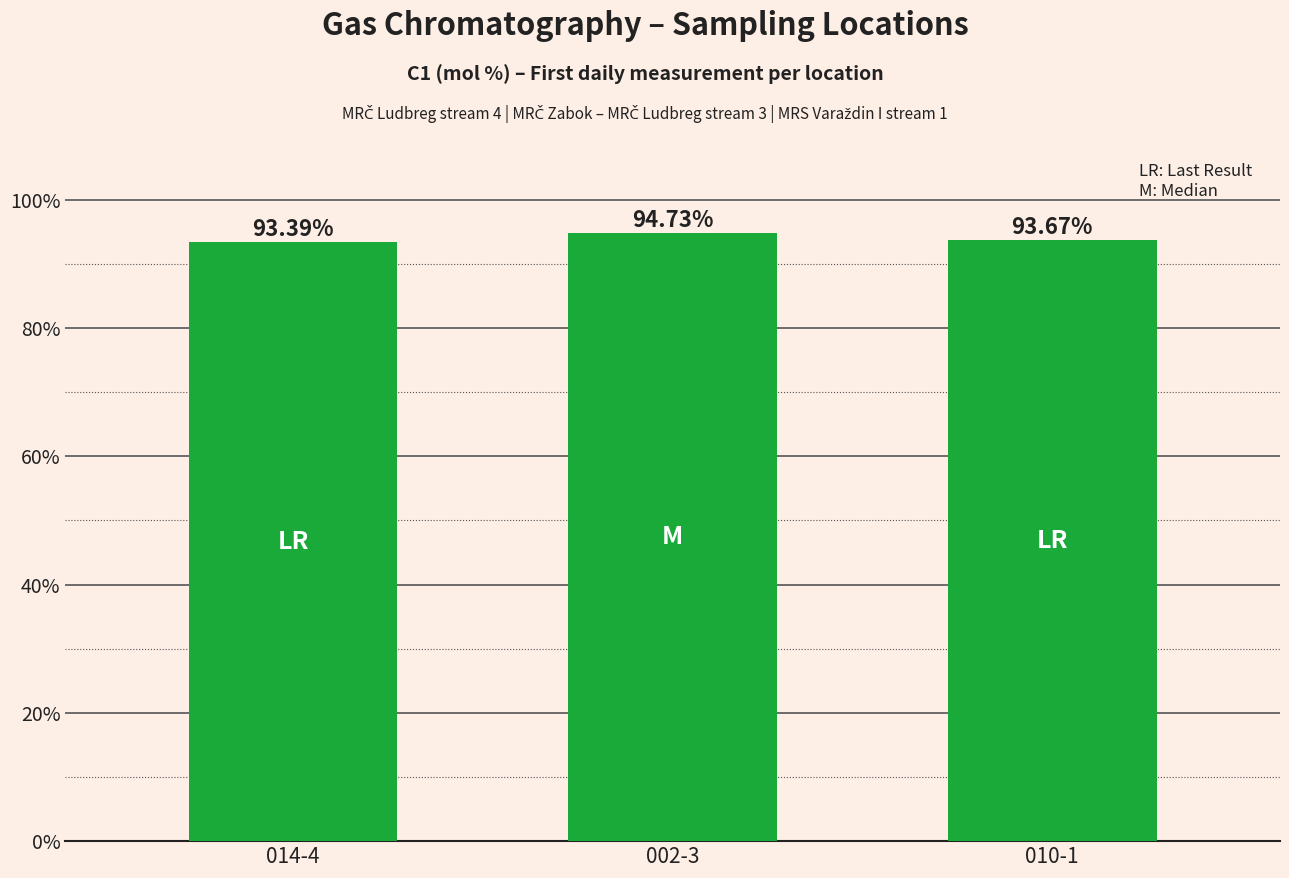

What is the average value?

93.9